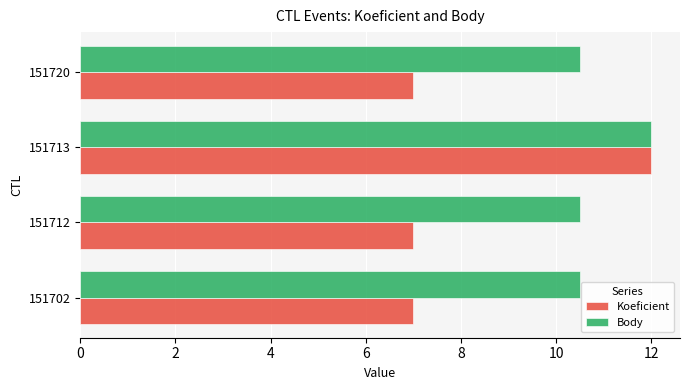

What is the average value of the Body series?

10.9